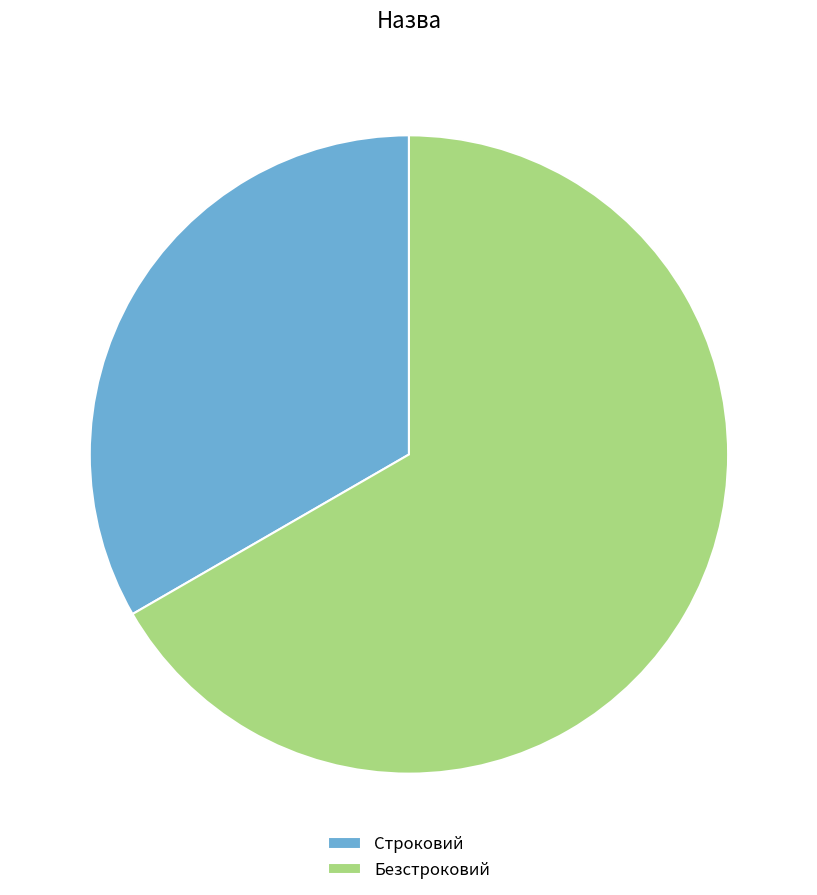

Which has a higher value, Строковий or Безстроковий?

Безстроковий